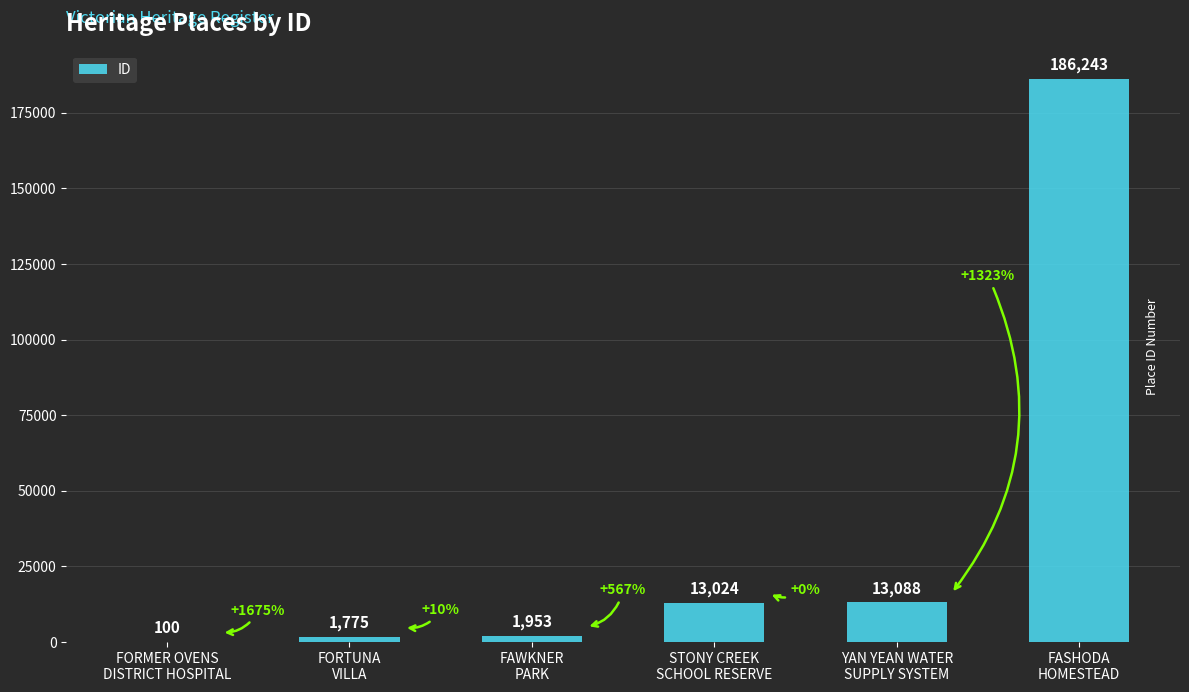

Are the bars horizontal?

No